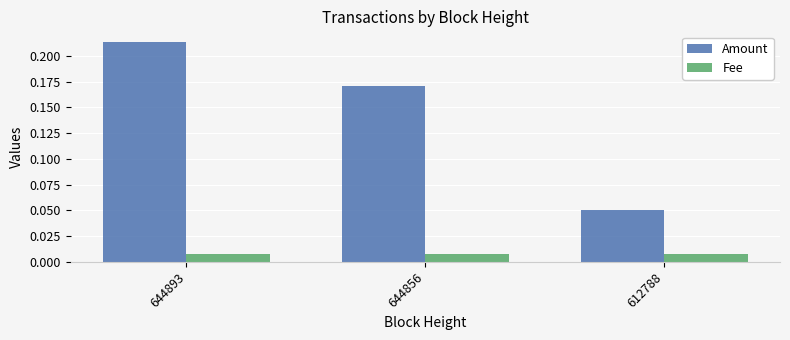

Is it true that Amount equals 0.1 at 644893?

False